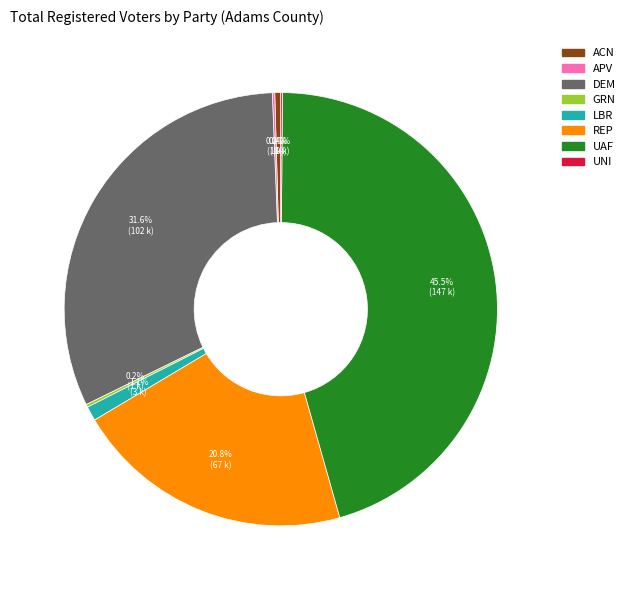

How much of the chart is everything except UAF?

54.5%